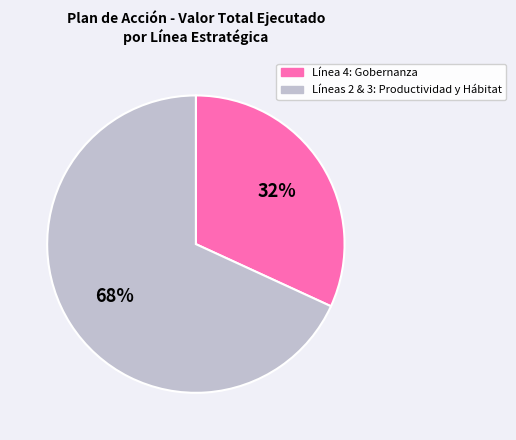

The Líneas 2 & 3: Productividad y Hábitat slice represents 63% of the pie. True or false?

False